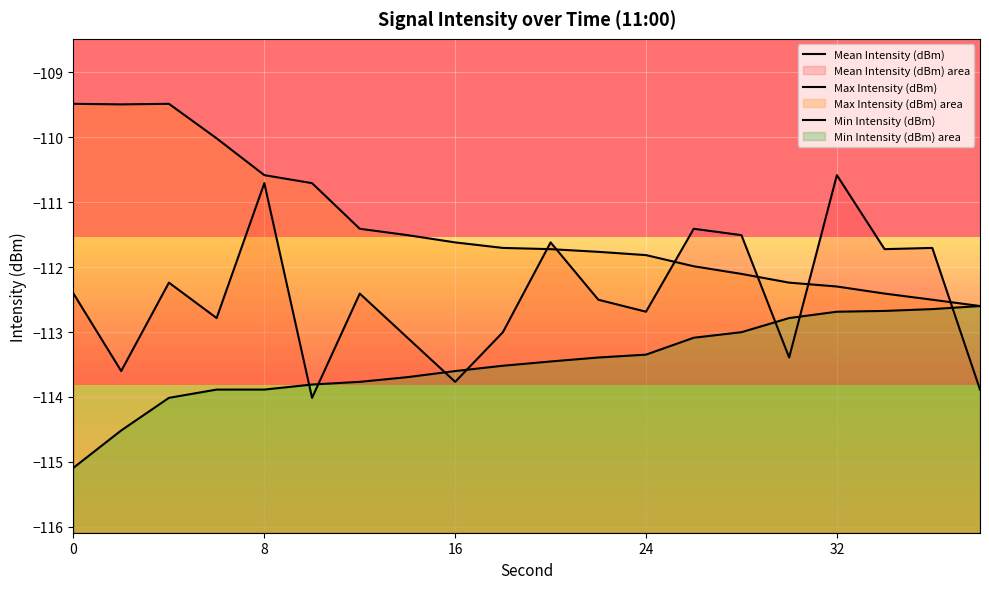

List the series in order of their peak value, highest first.

Max Intensity (dBm), Mean Intensity (dBm), Min Intensity (dBm)